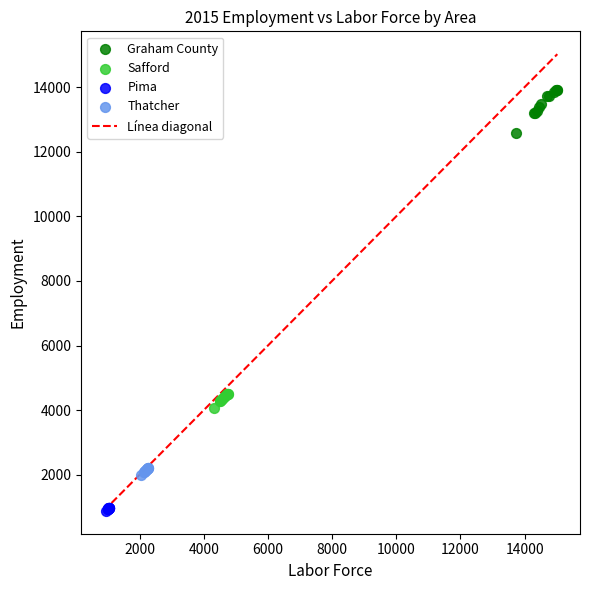

Which series has the widest spread of Y values?

Graham County